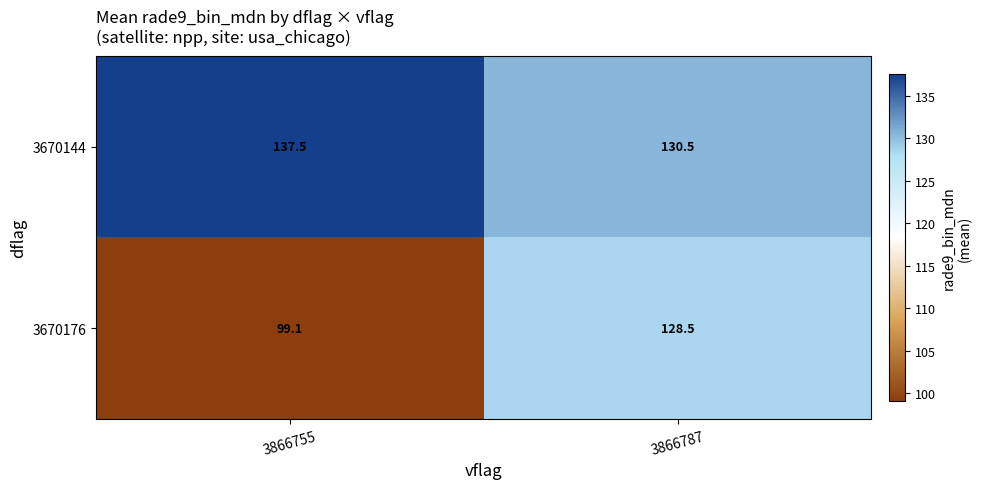

At which category does the chart reach its minimum across all series?

3866755